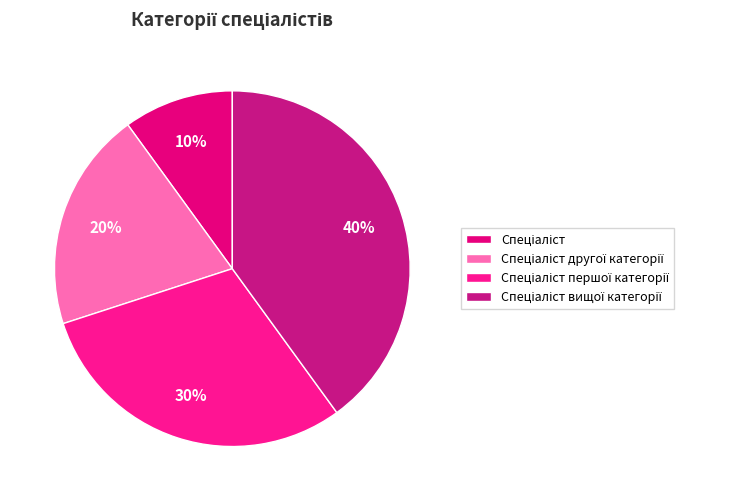

What percentage do Спеціаліст першої категорії and Спеціаліст другої категорії together represent?

50.0%